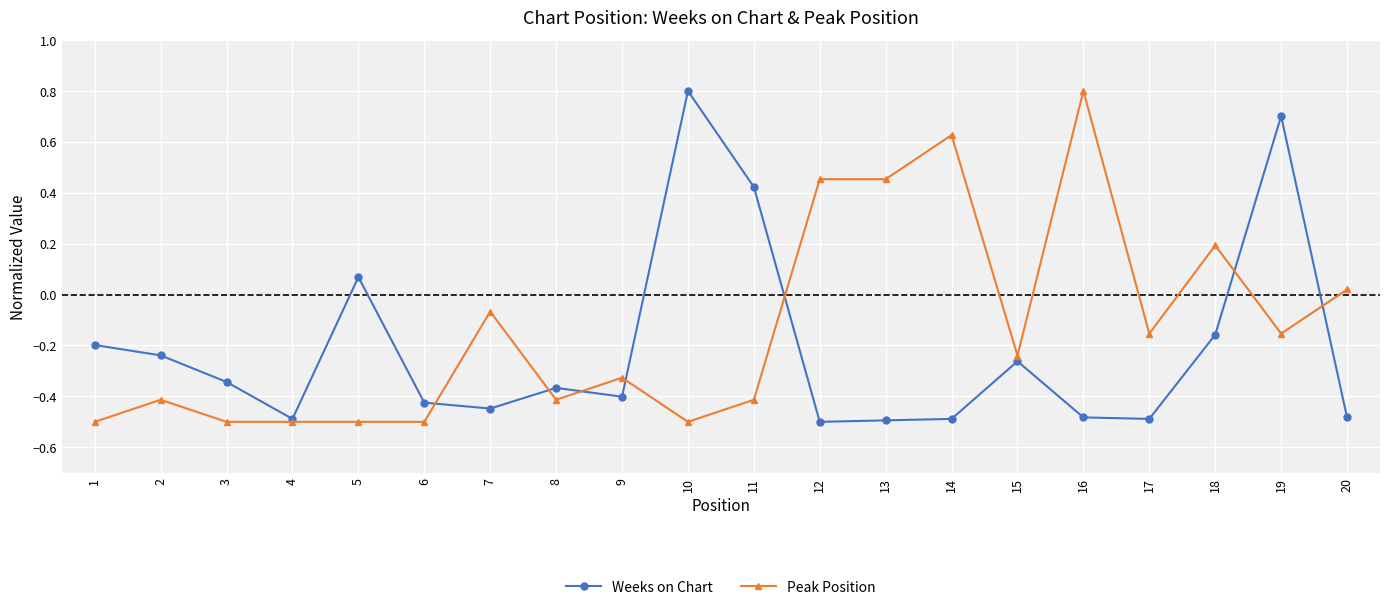

At how many categories does at least one series exceed 0?

10